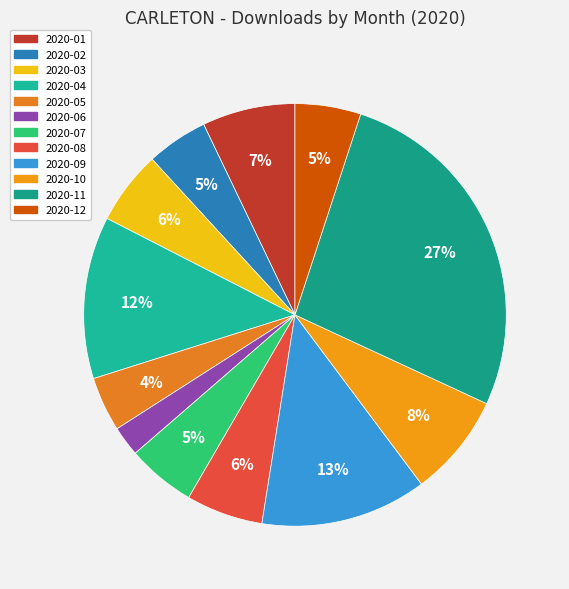

To the nearest percent, what percentage of the pie is 2020-02?

5%